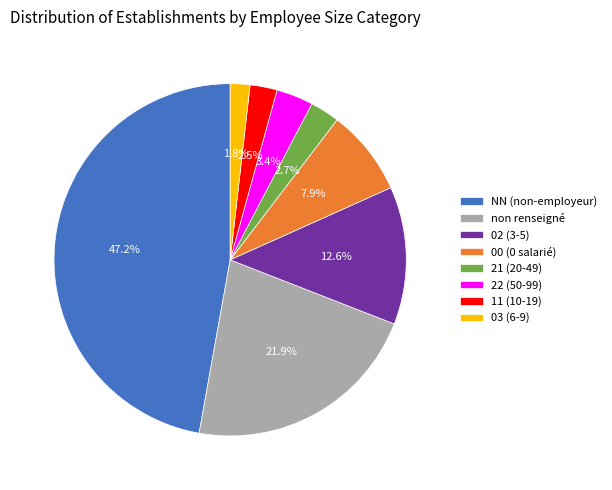

Approximately how many times larger is the value at 00 (0 salarié) compared to 11 (10-19)?

3.2